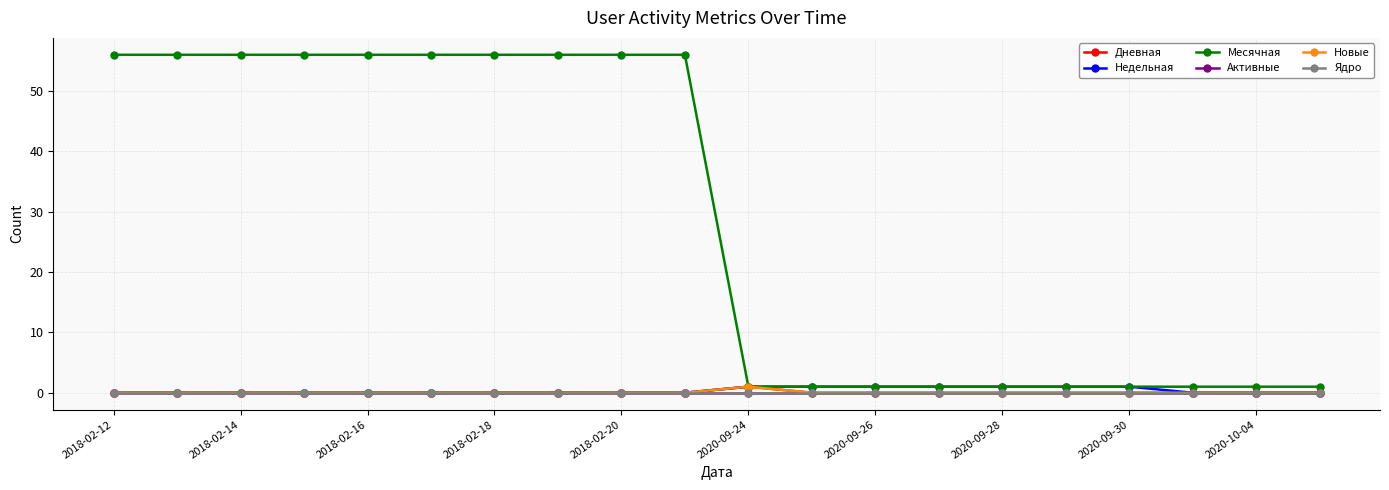

What are all the series names shown in the legend?

Дневная, Недельная, Месячная, Активные, Новые, Ядро